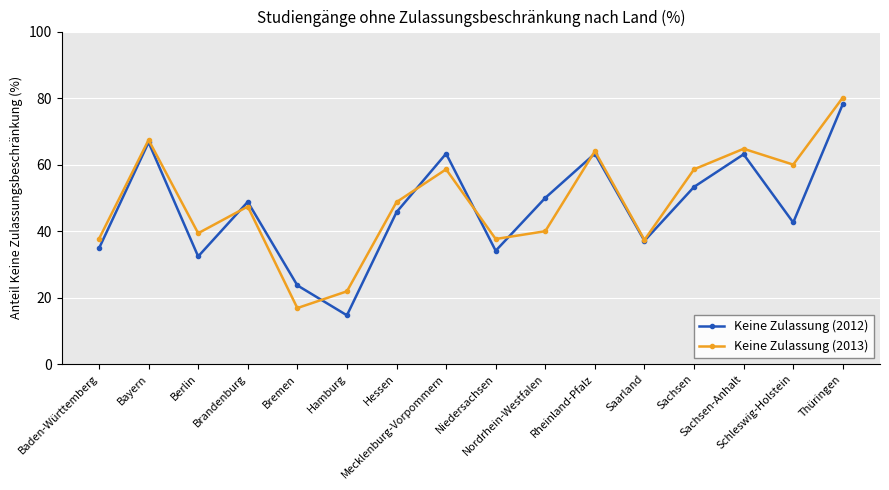

Is it true that Keine Zulassung (2013) equals 58.6 at Mecklenburg-Vorpommern?

True